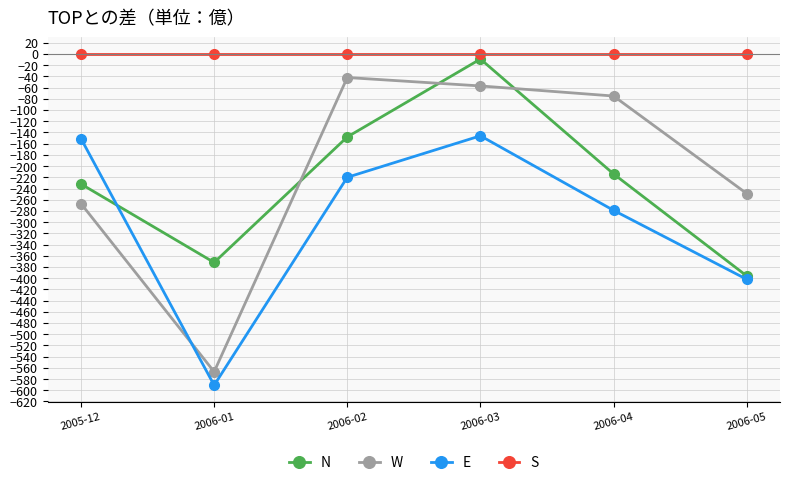

Which series has the largest range (max minus min)?

W